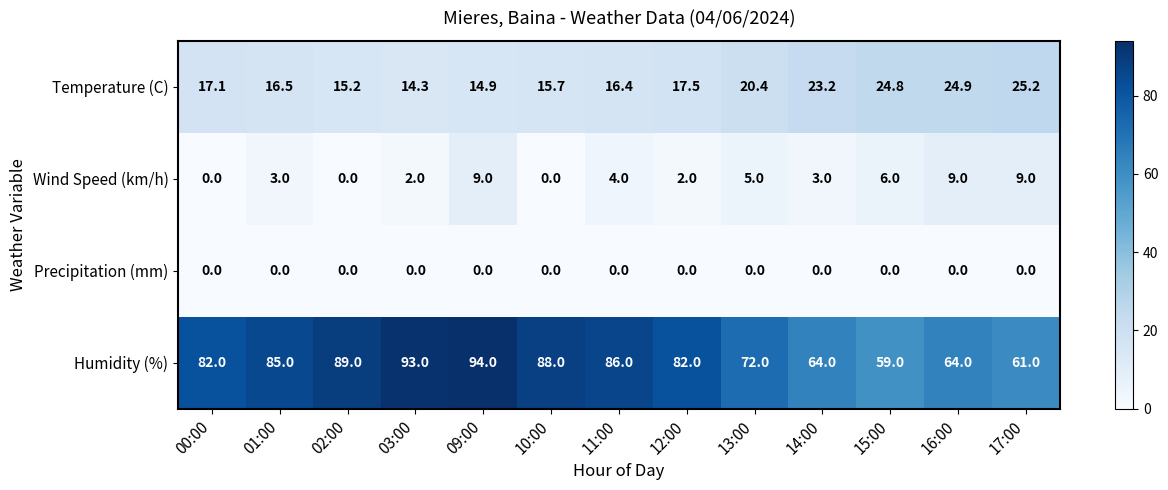

Is it true that Temperature (C) equals 36.2 at 15:00?

False